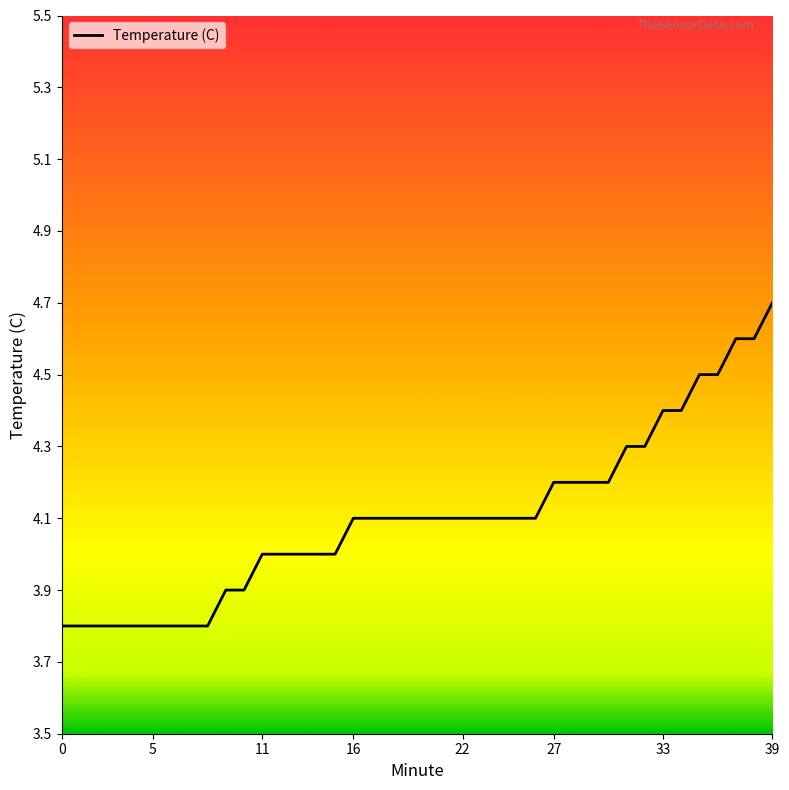

What is the difference between the maximum and minimum values?

0.9